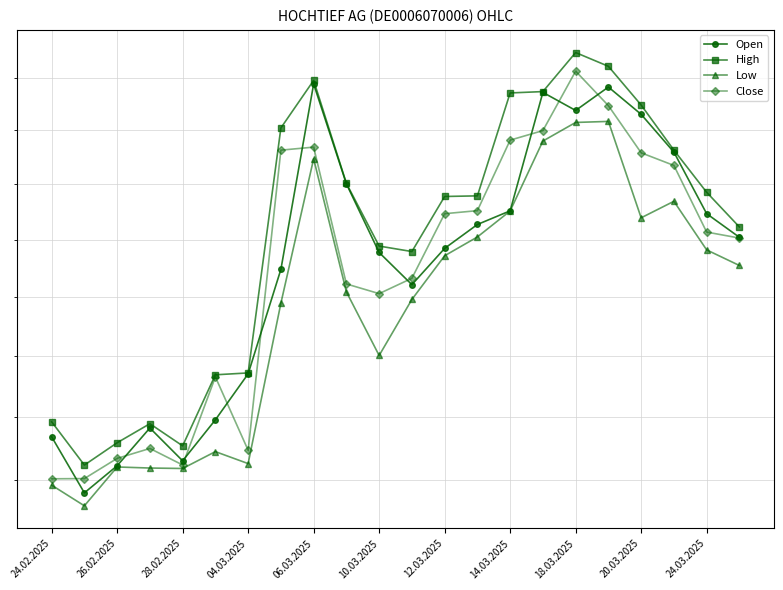

What position from the right is 13?

9